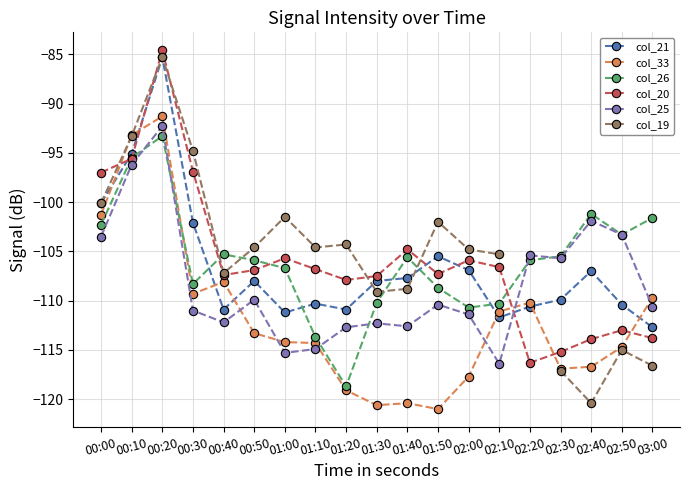

What is the sum of the col_21 values at 01:30 and 02:00?

-214.9